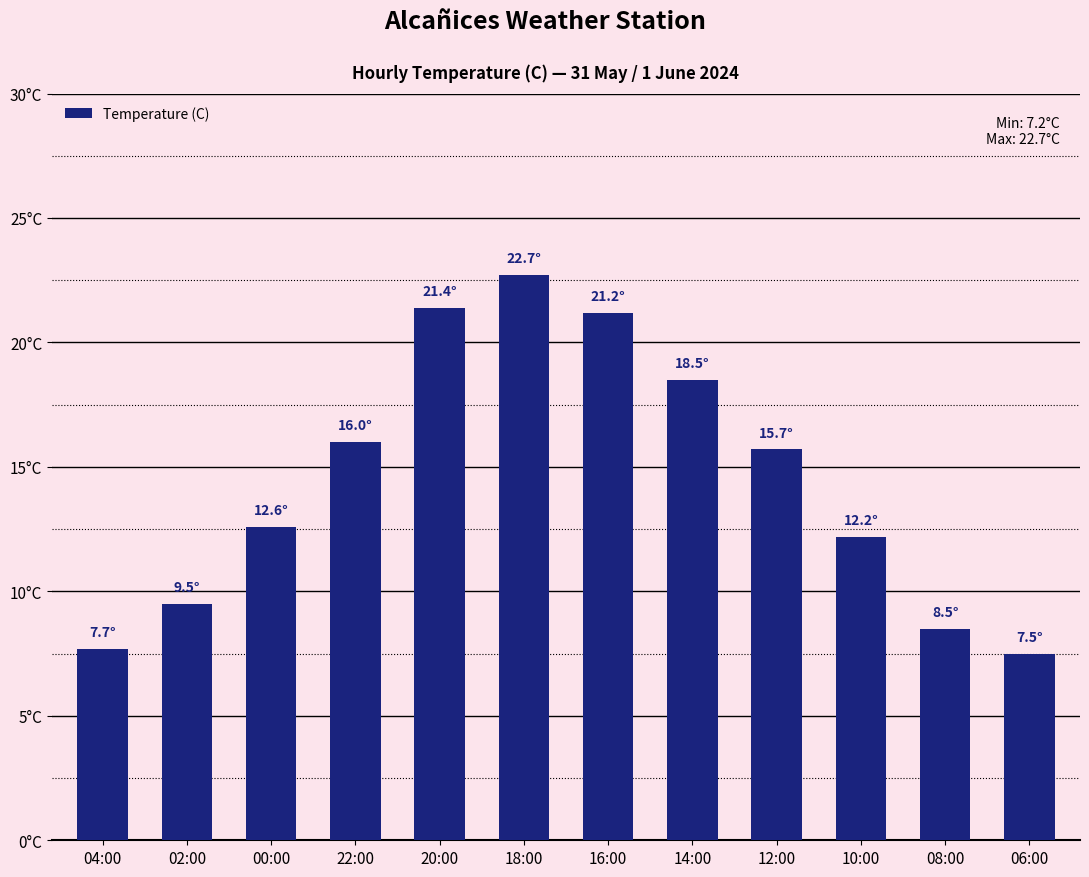

What is the value of the 2nd bar from the left?

9.5